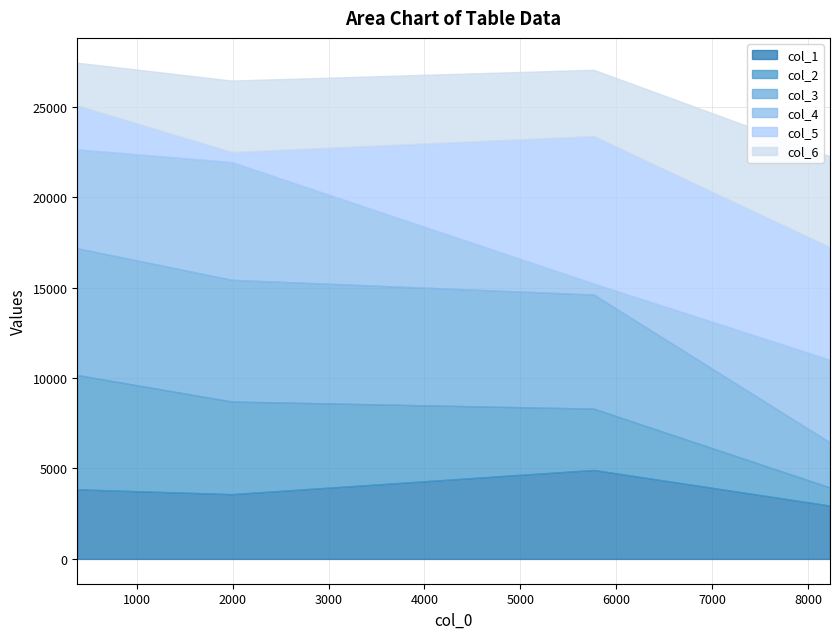

What is the minimum value for col_1?

2948